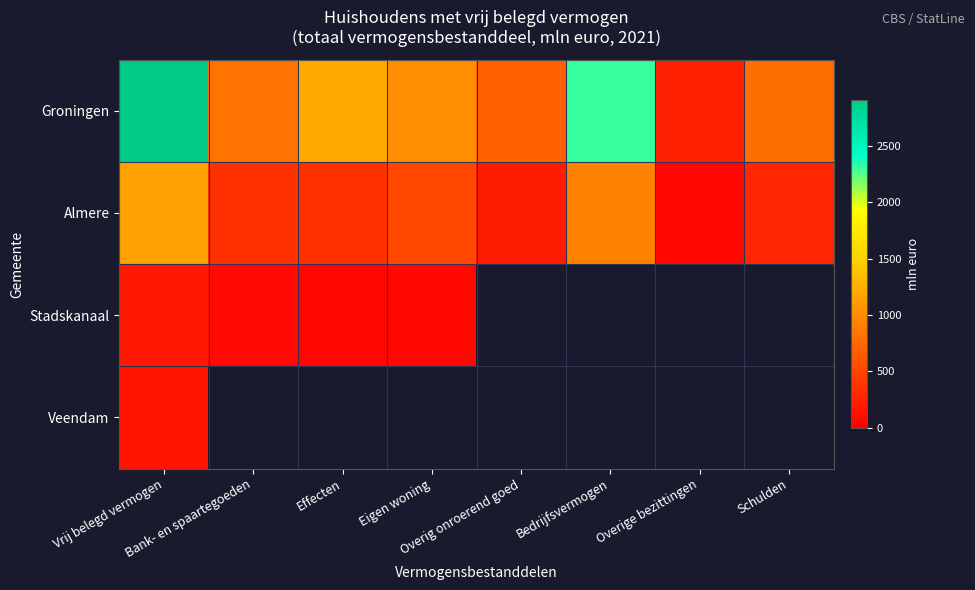

At which category is the sum across all series the highest?

Vrij belegd vermogen